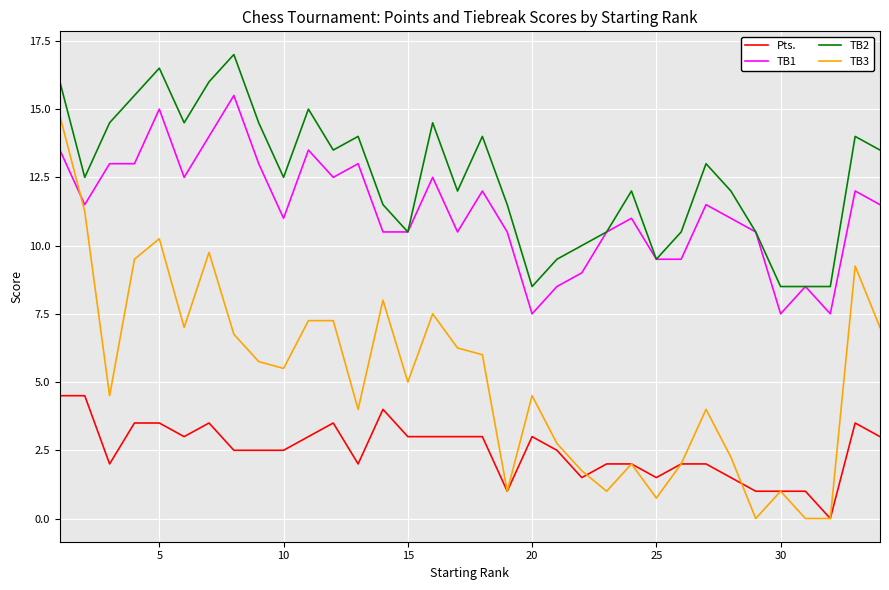

Which series has the widest spread of values?

TB3